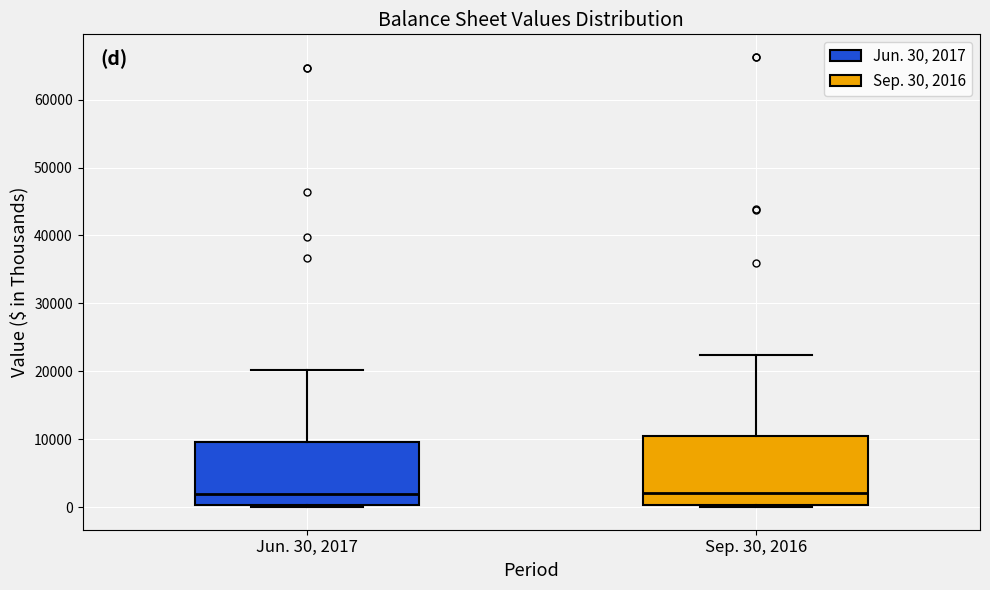

Reading left to right, read every box against the y-axis: the position of its median line, the range the box covers, and the ends of its whiskers. The values are not printed on the chart, so give them approximately, as read against the axis.

Jun. 30, 2017: median 2000, box 0 to 10000, whiskers 0 (just below the box's lower edge) to 20000
Sep. 30, 2016: median 2000, box 0 to 11000, whiskers 0 (just below the box's lower edge) to 22000